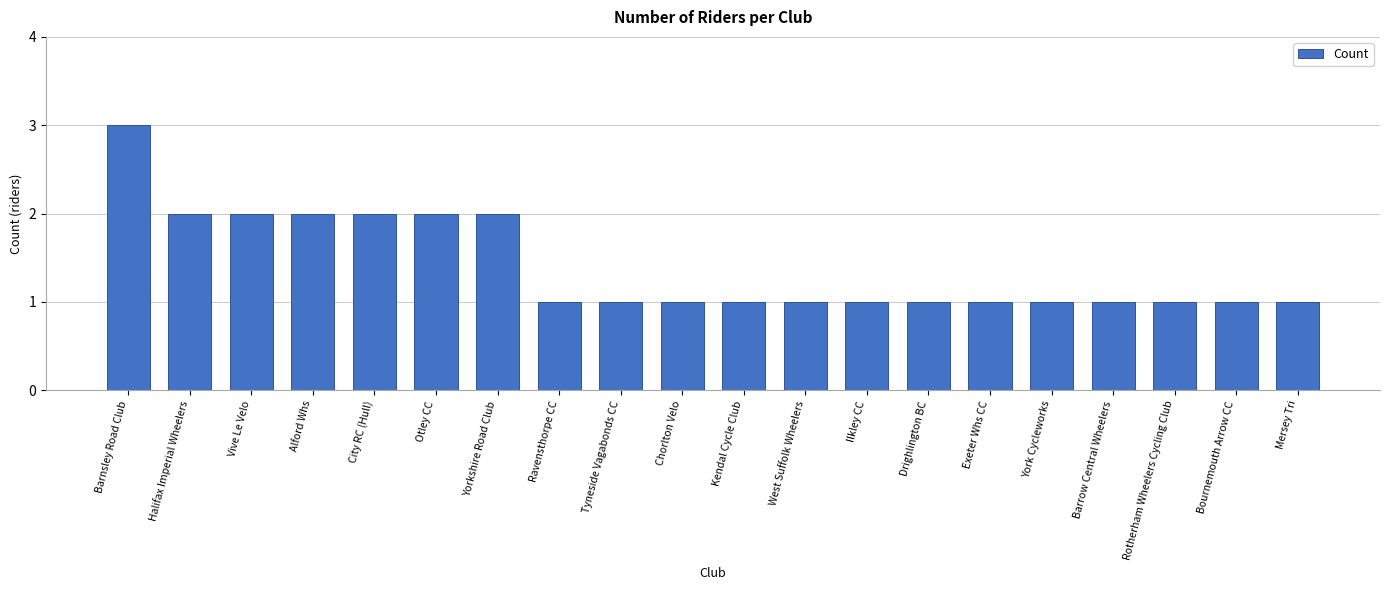

Reading right to left, list all the values displayed in this chart.

Mersey Tri=1	Bournemouth Arrow CC=1	Rotherham Wheelers Cycling Club=1	Barrow Central Wheelers=1	York Cycleworks=1	Exeter Whs CC=1	Drighlington BC=1	Ilkley CC=1	West Suffolk Wheelers=1	Kendal Cycle Club=1	Chorlton Velo=1	Tyneside Vagabonds CC=1	Ravensthorpe CC=1	Yorkshire Road Club=2	Otley CC=2	City RC (Hull)=2	Alford Whs=2	Vive Le Velo=2	Halifax Imperial Wheelers=2	Barnsley Road Club=3